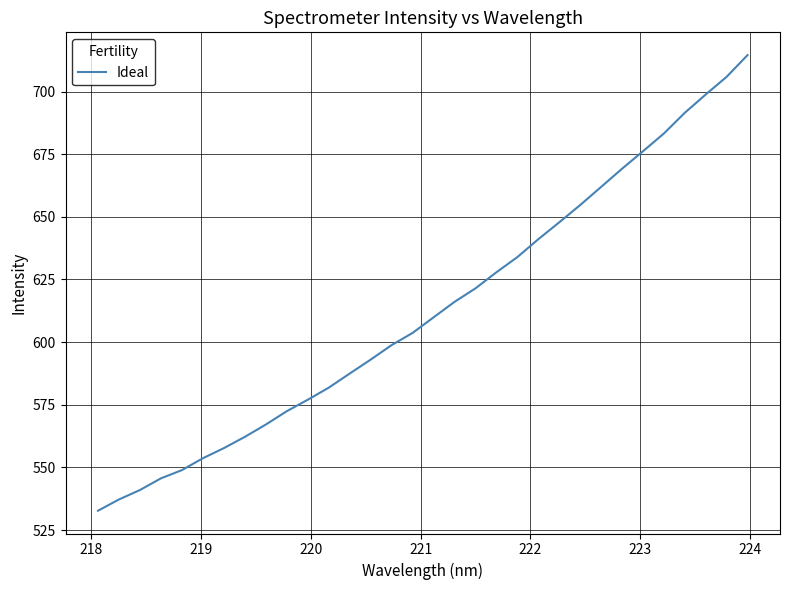

How many lines are shown in the chart?

1